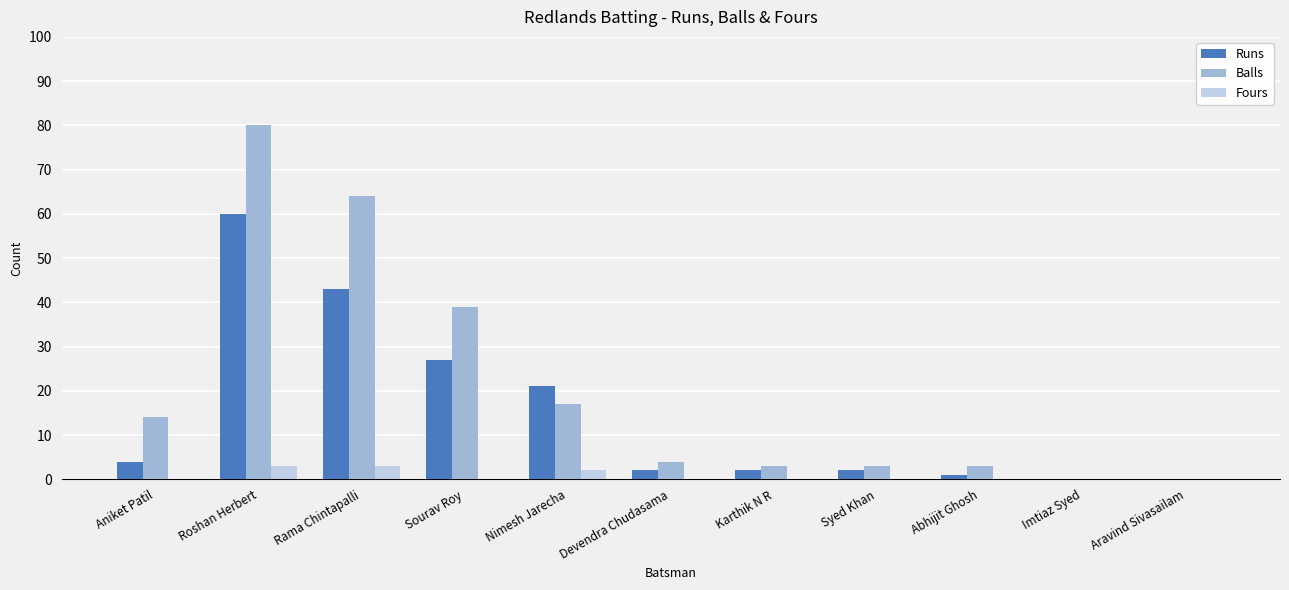

Reading left to right, transcribe all the data shown in this chart.

Runs: 4	60	43	27	21	2	2	2	1	0	0
Balls: 14	80	64	39	17	4	3	3	3	0	0
Fours: 0	3	3	0	2	0	0	0	0	0	0